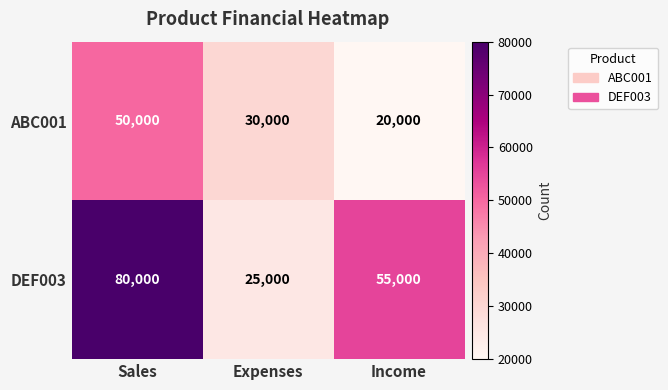

What is the difference between the ABC001 values at Income and Sales?

30000